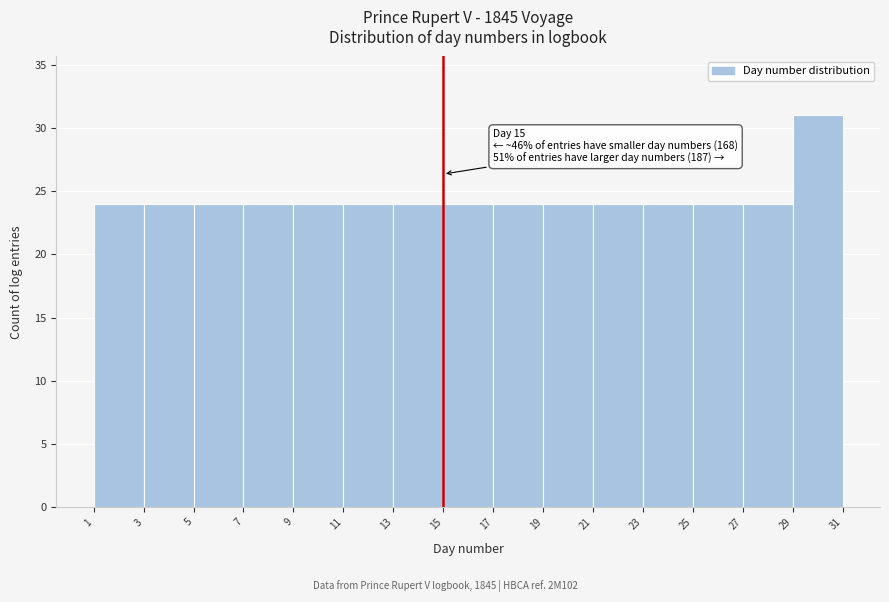

Which range on the x-axis has the tallest bar?

29 to 31